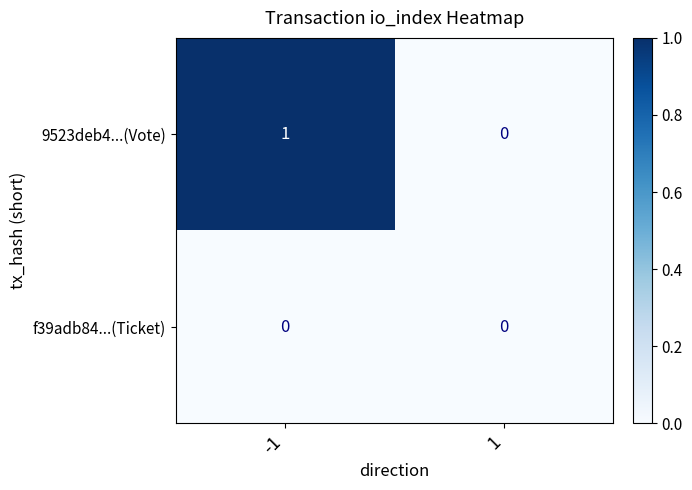

The f39adb84...(Ticket) series shows 0 at 1. True or false?

True